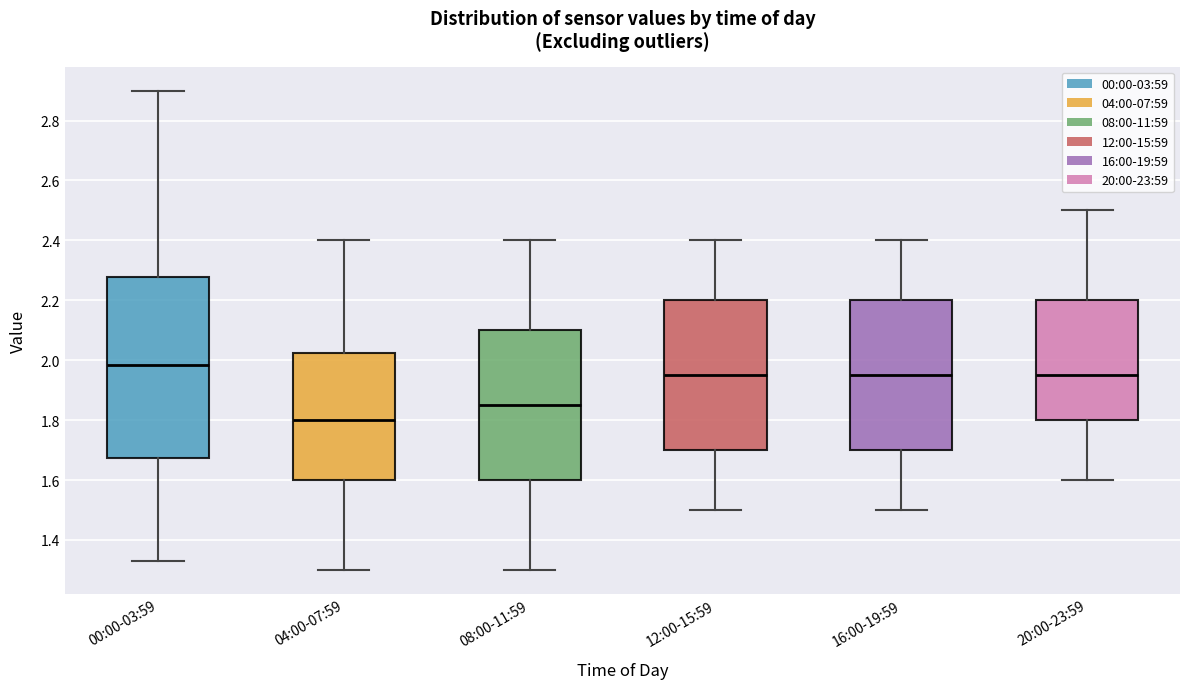

Reading left to right, transcribe this box plot: for each box, give where its median line is, the range the box spans, and where its two whiskers end, as read against the y-axis. The values are not printed on the chart, so give them approximately, as read against the axis.

00:00-03:59: median 1.98, box 1.68 to 2.28, whiskers 1.34 to 2.90
04:00-07:59: median 1.80, box 1.60 to 2.02, whiskers 1.30 to 2.40
08:00-11:59: median 1.86, box 1.60 to 2.10, whiskers 1.30 to 2.40
12:00-15:59: median 1.96, box 1.70 to 2.20, whiskers 1.50 to 2.40
16:00-19:59: median 1.96, box 1.70 to 2.20, whiskers 1.50 to 2.40
20:00-23:59: median 1.96, box 1.80 to 2.20, whiskers 1.60 to 2.50